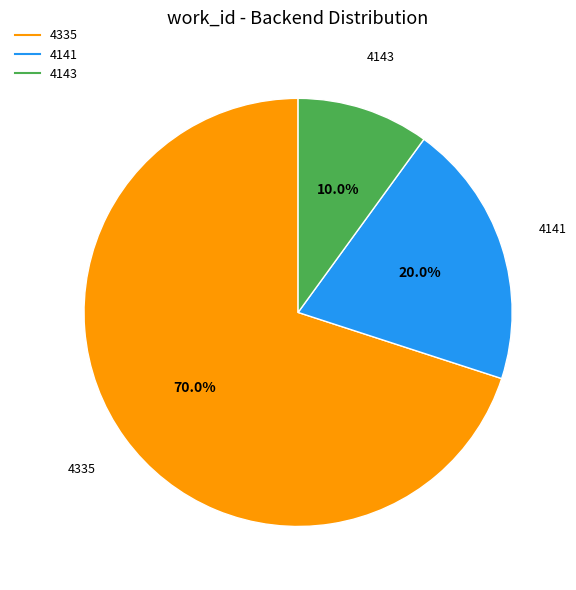

Is there any slice that represents more than half of the pie?

Yes